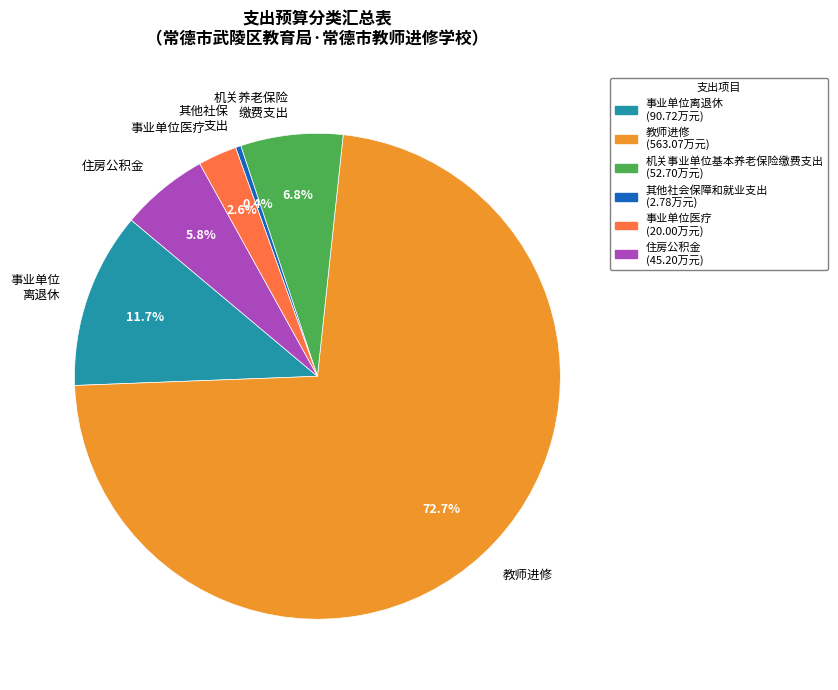

Is there any slice that represents more than half of the pie?

Yes